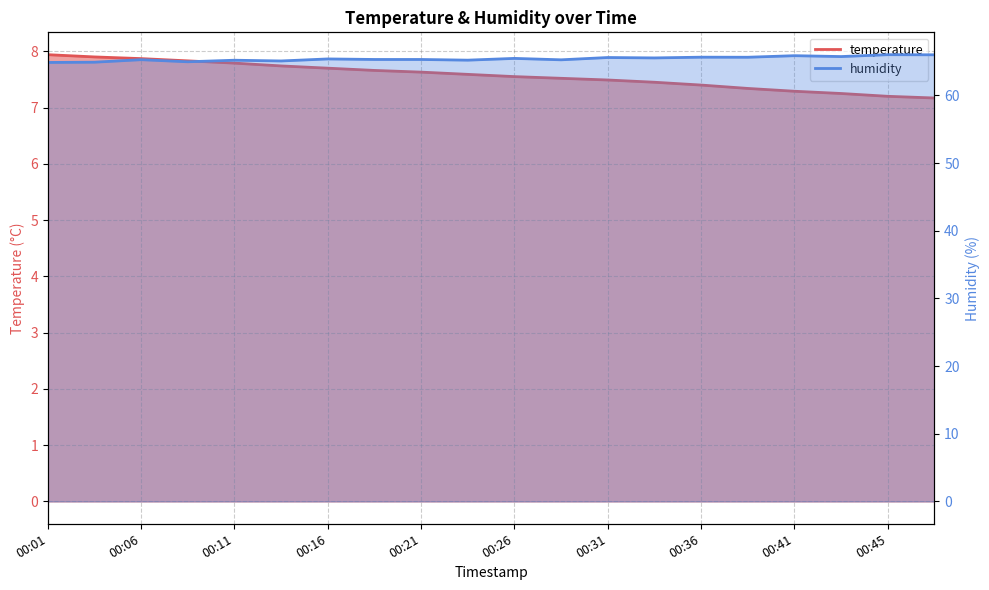

Rank the series by their average value, from highest to lowest.

humidity, temperature